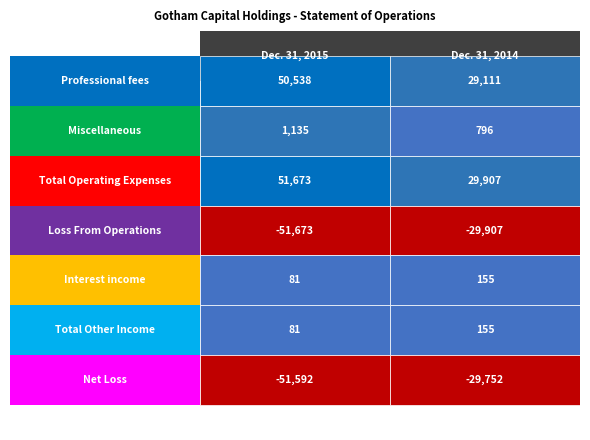

Rank the series at 1 from highest to lowest value.

Total Operating Expenses, Professional fees, Miscellaneous, Interest income, Total Other Income, Net Loss, Loss From Operations